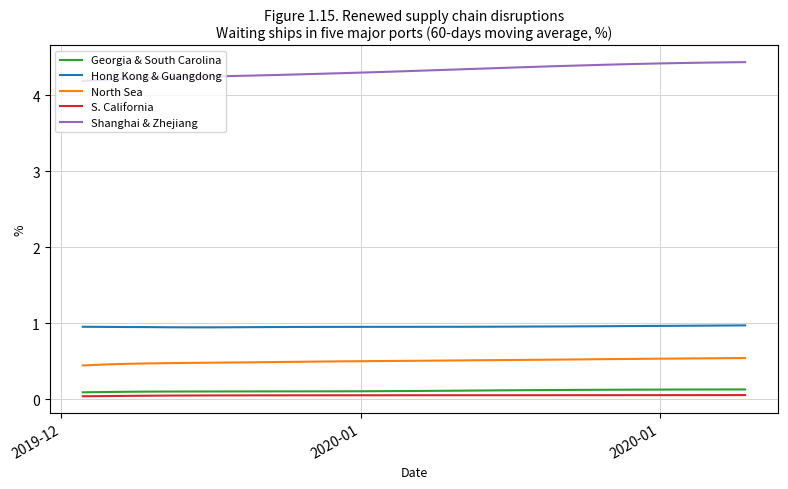

Which series has the largest total across all categories?

Shanghai & Zhejiang